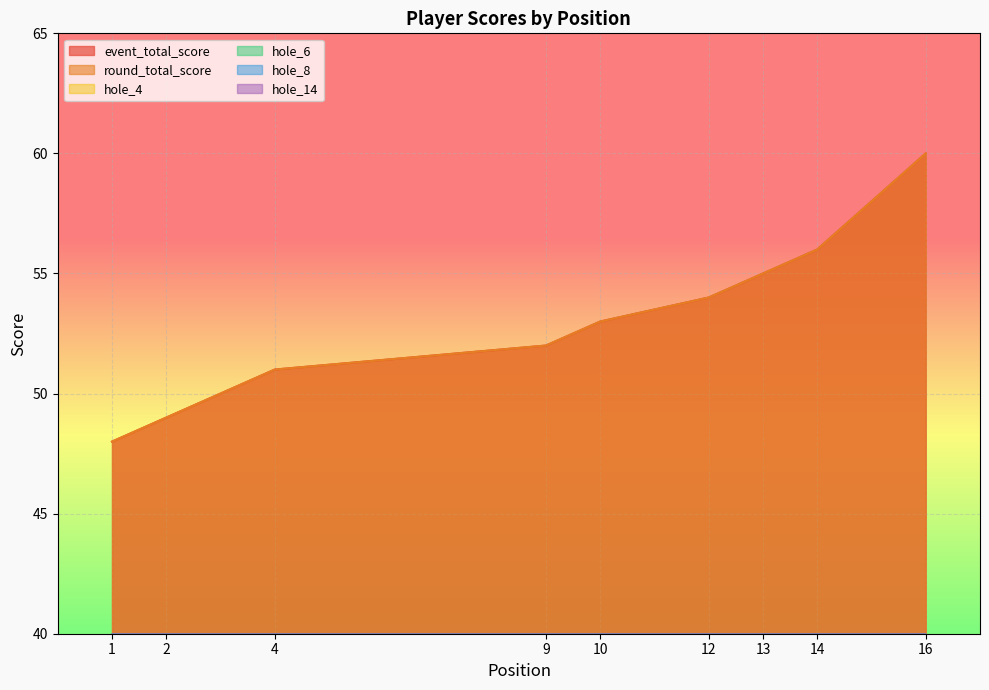

True or false: round_total_score and event_total_score intersect in this chart.

False